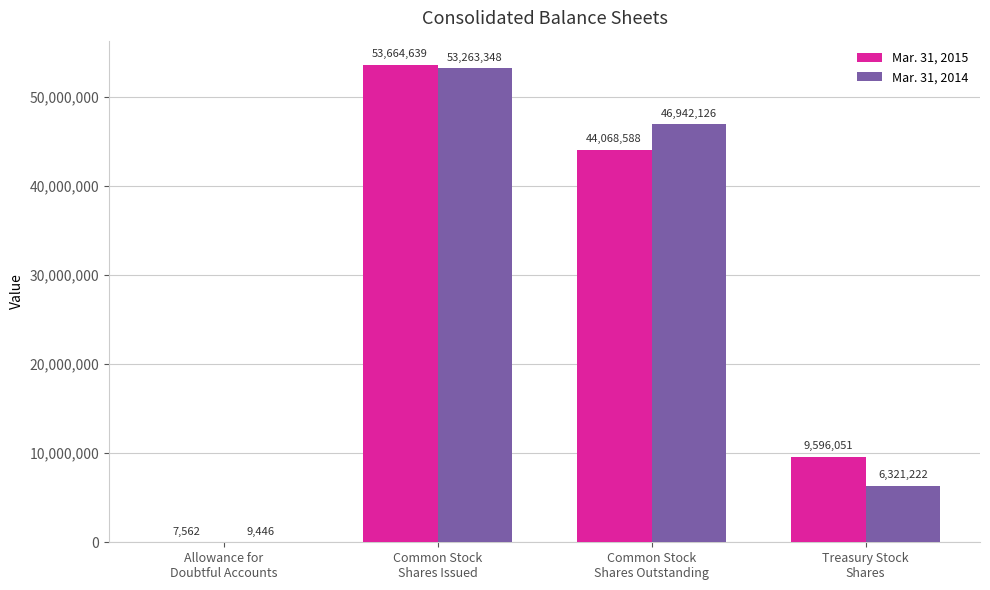

What is the maximum value shown in the chart?

53664639